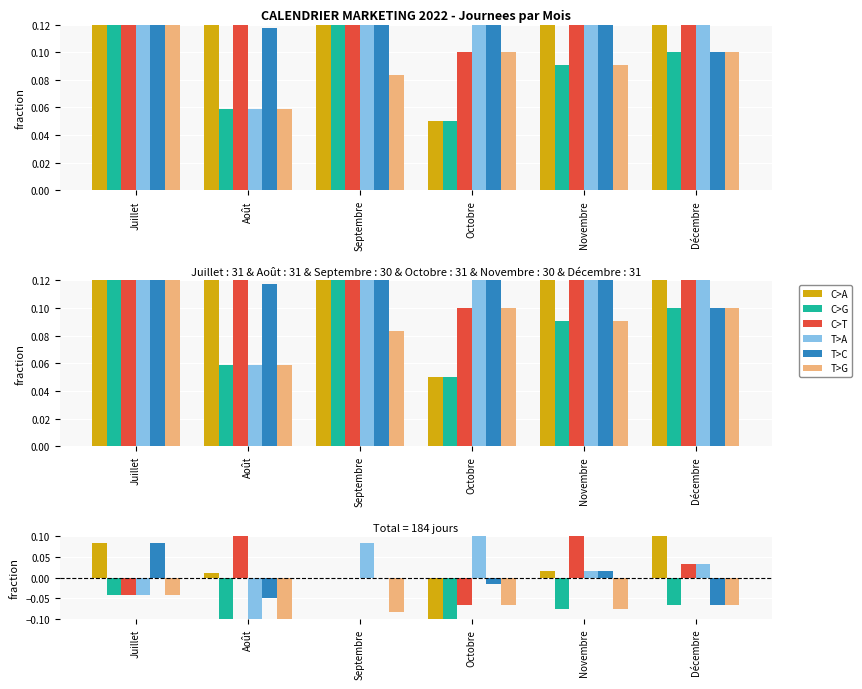

Is it true that T>G equals -0.1 at Novembre?

False